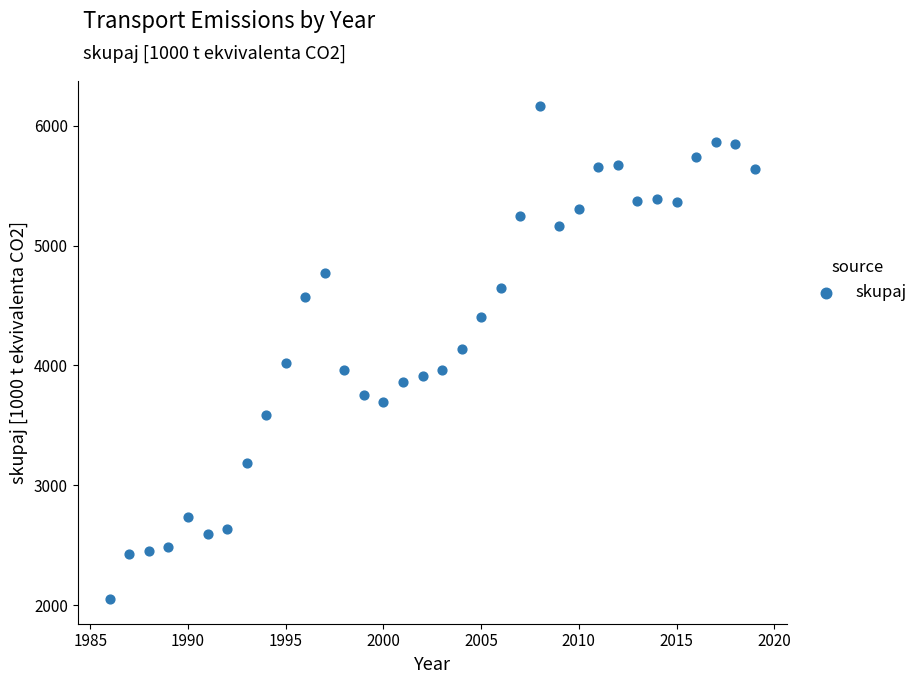

What is the range of X values (max minus min)?

33.0